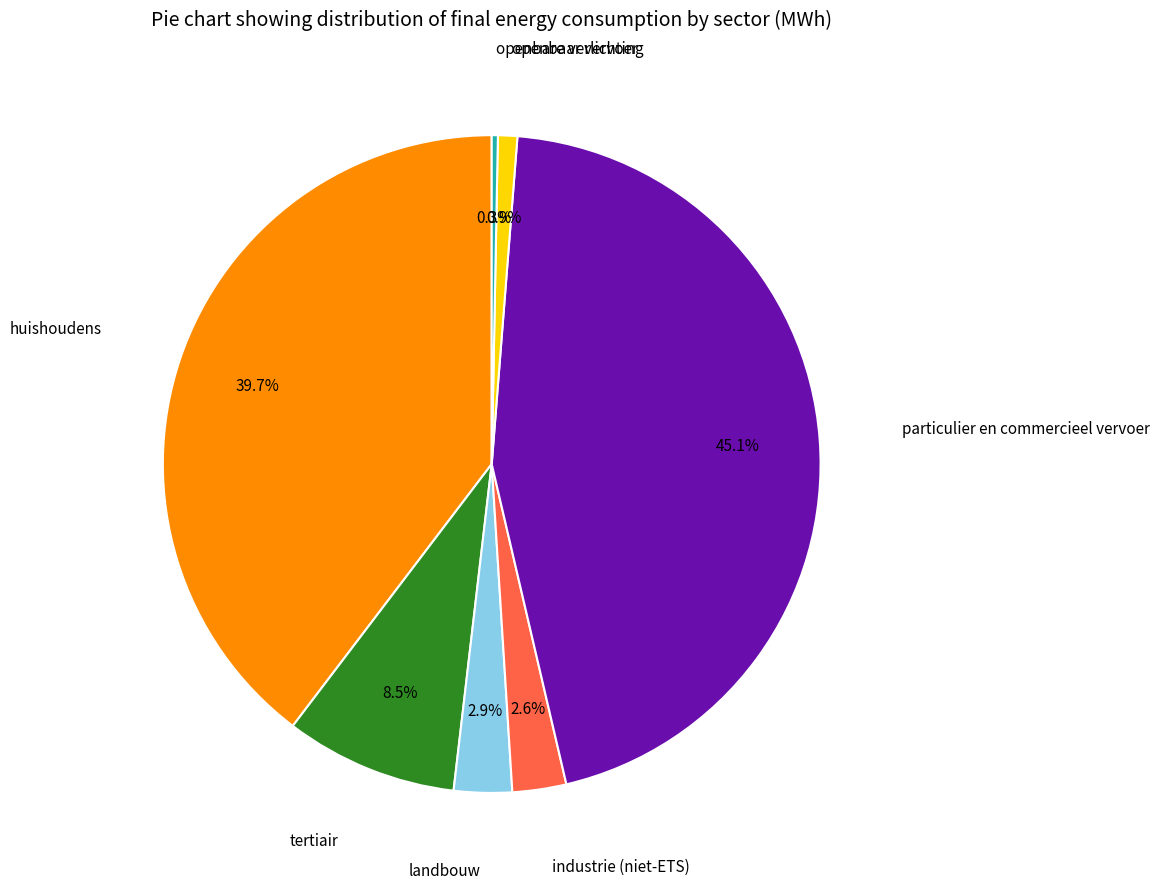

Is there a majority slice in this chart?

No